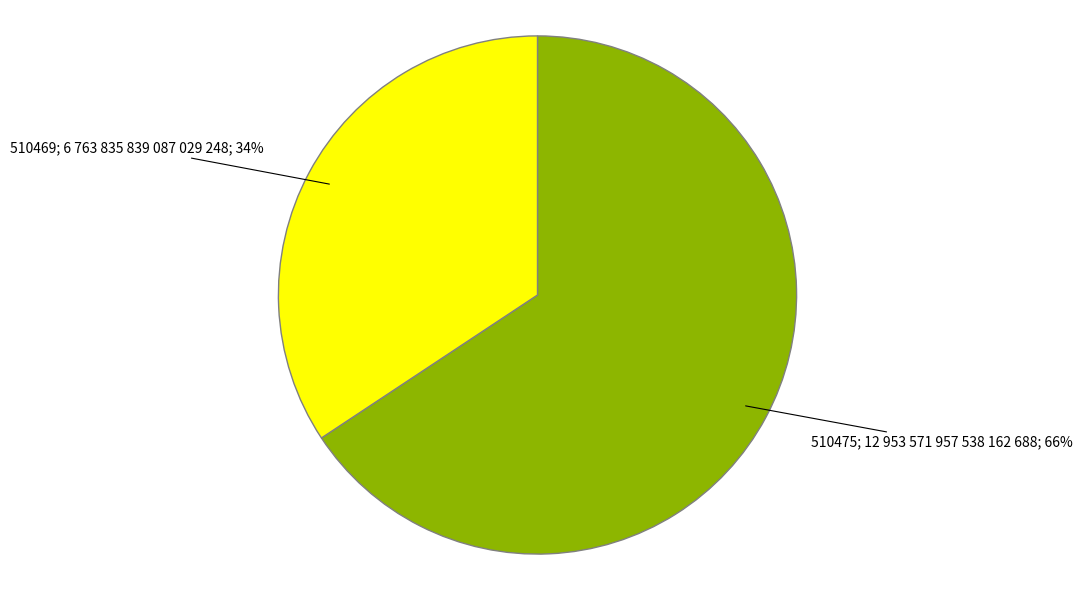

Does any single category account for the majority?

Yes